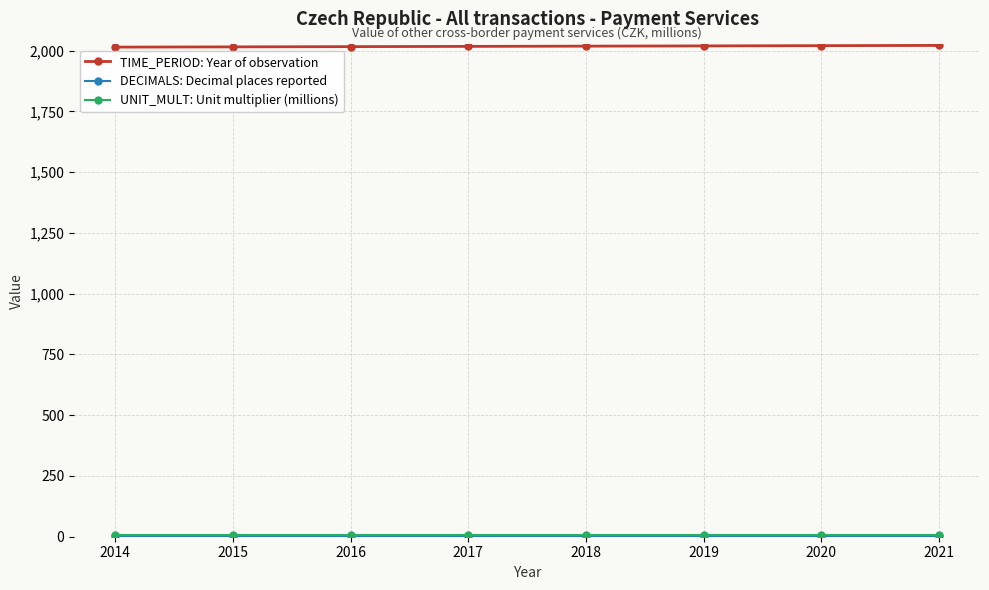

At how many categories does at least one series exceed 718?

8